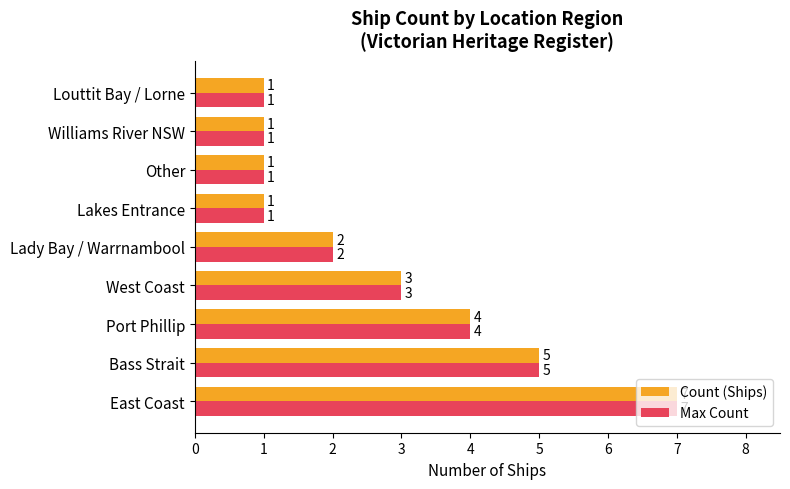

Read the Count (Ships) value at East Coast.

7